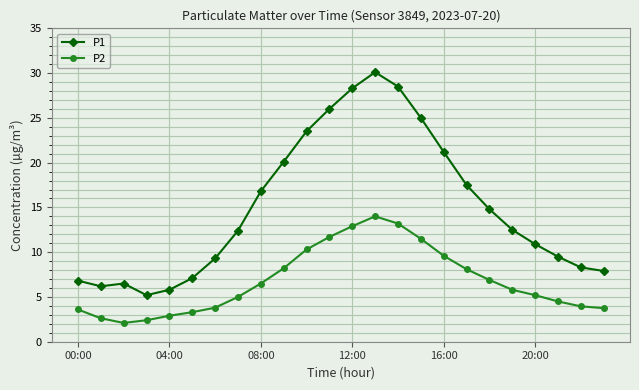

Which series has the largest total across all categories?

P1